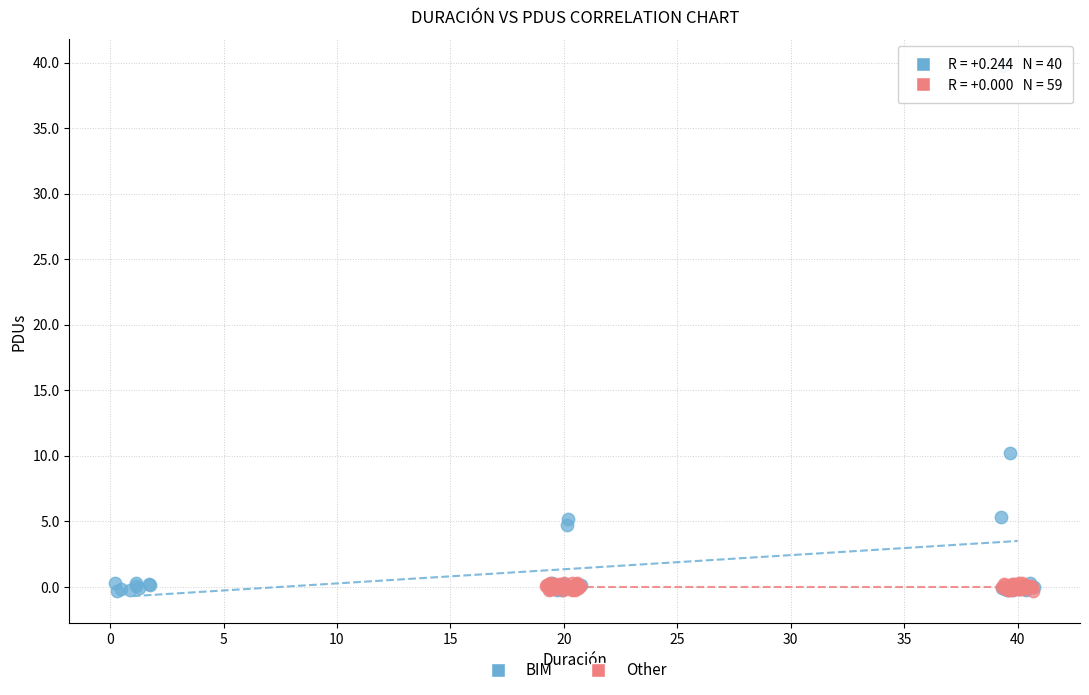

Which series contains the highest Y value?

BIM